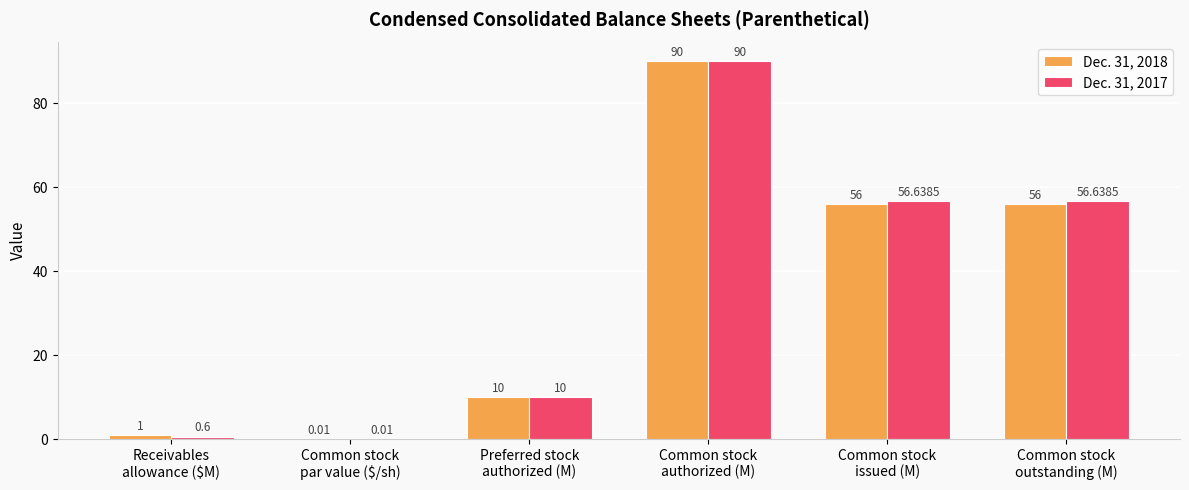

What is the sum of all Dec. 31, 2018 values?

213.0